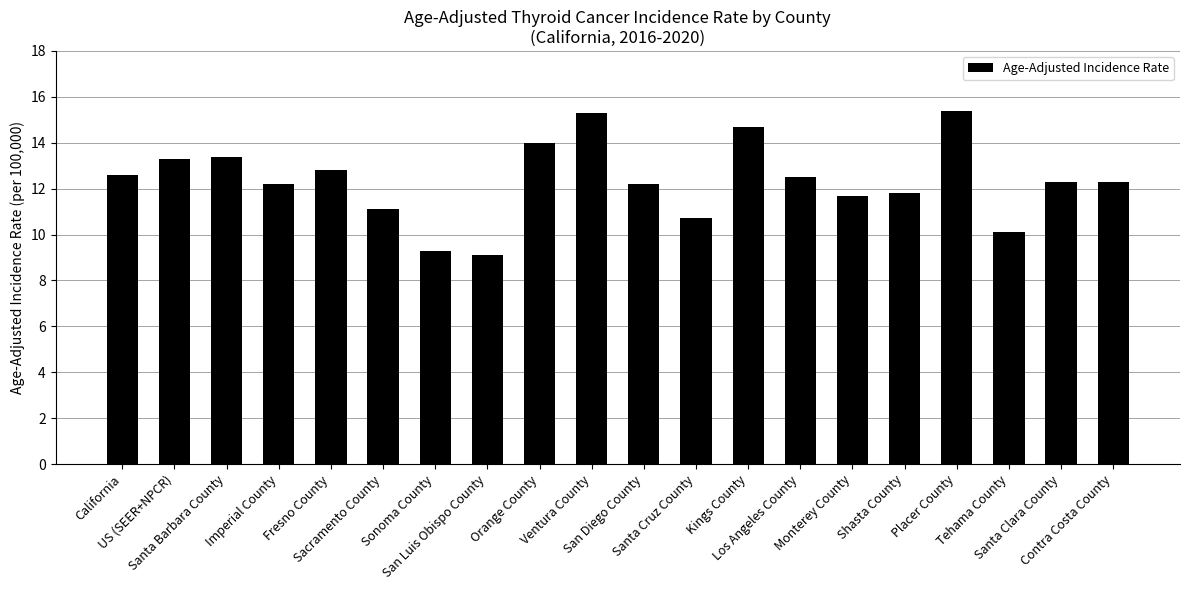

Reading left to right, list all the values displayed in this chart.

12.6	13.3	13.4	12.2	12.8	11.1	9.3	9.1	14.0	15.3	12.2	10.7	14.7	12.5	11.7	11.8	15.4	10.1	12.3	12.3